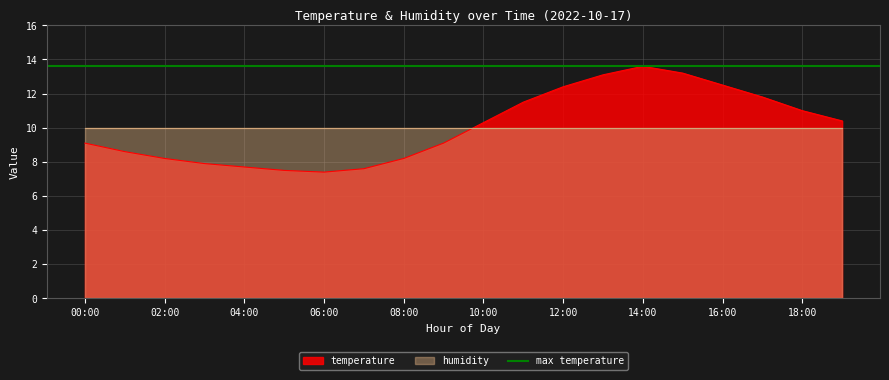

Rank the categories by value from highest to lowest.

14:00, 15:00, 13:00, 16:00, 12:00, 17:00, 11:00, 18:00, 19:00, 10:00, 00:00, 09:00, 01:00, 02:00, 08:00, 03:00, 04:00, 07:00, 05:00, 06:00